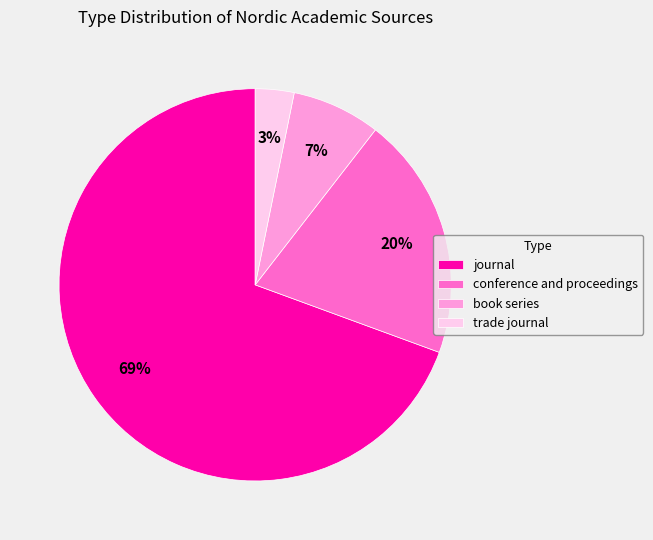

Count the number of slices in the pie.

4